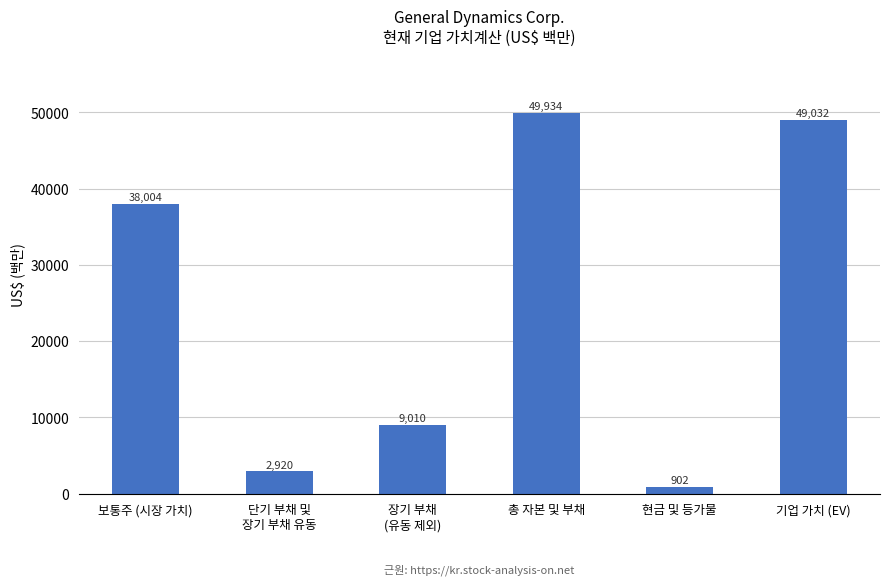

What is the greatest value displayed?

49934